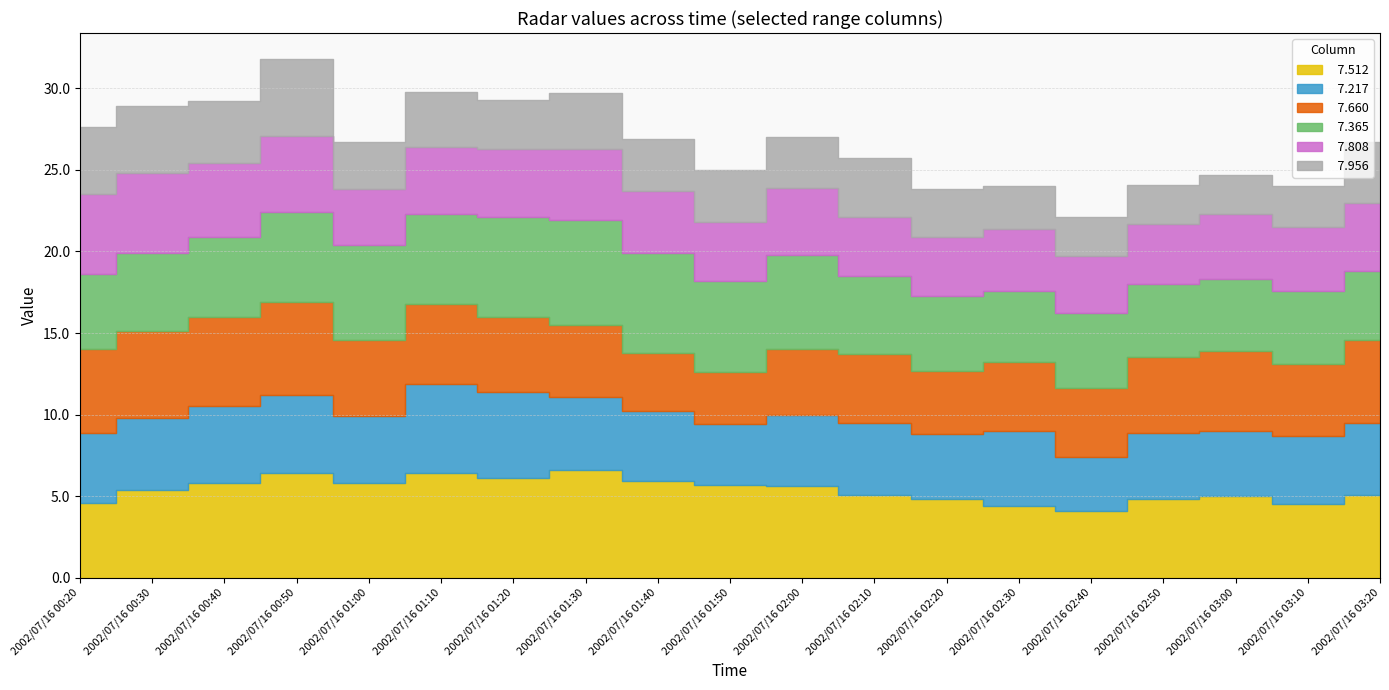

At which category does   7.365 reach its first local valley?

2002/07/16 01:10